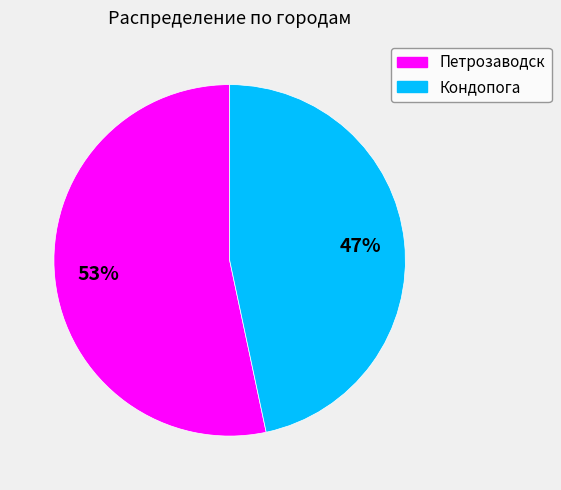

What percentage is the Кондопога slice, to the nearest percent?

47%